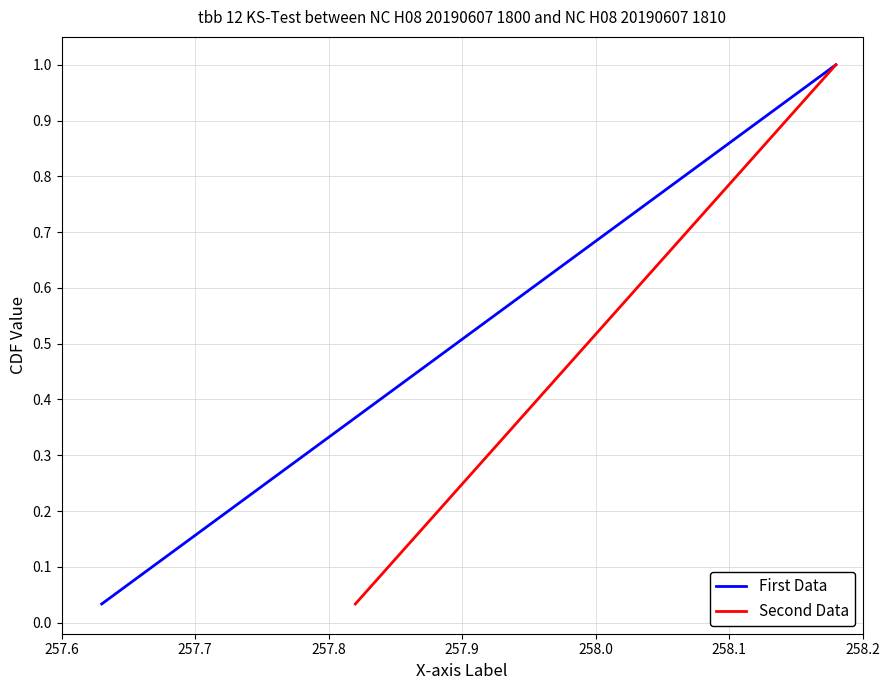

What is the sum of all First Data values?

15.5